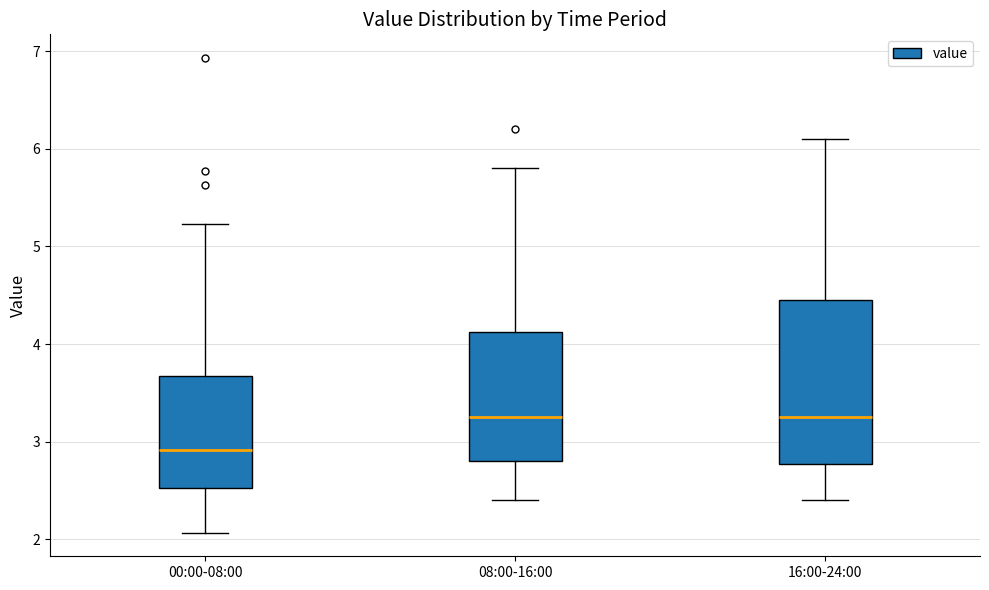

Which box is the tallest, from its lower edge to its upper edge?

16:00-24:00